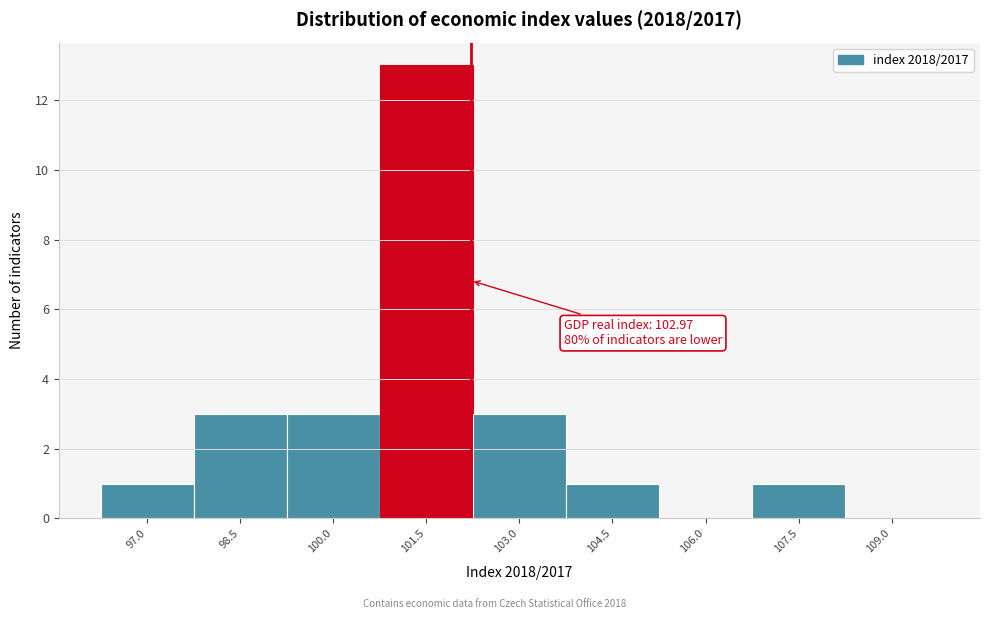

Reading left to right, list all the values displayed in this chart.

97.0=1	98.5=3	100.0=3	101.5=13	103.0=3	104.5=1	106.0=0	107.5=1	109.0=0